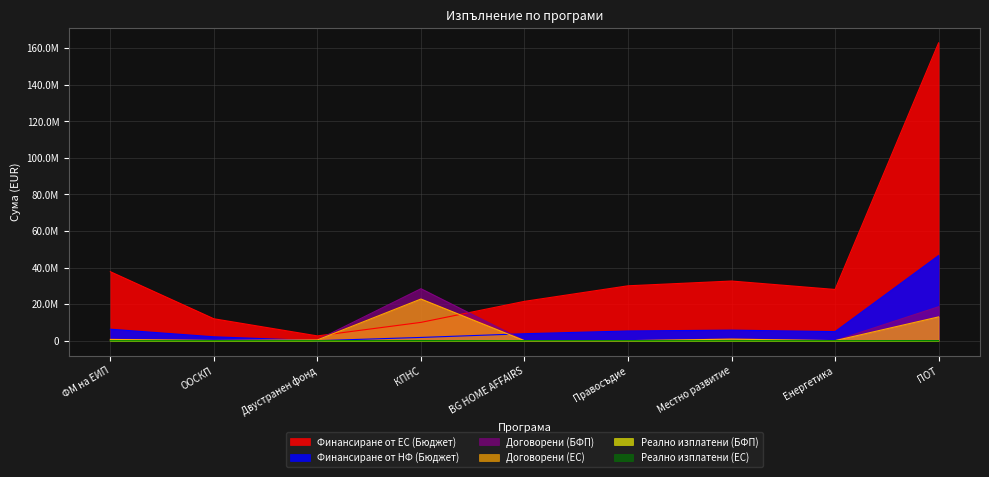

Is it true that Финансиране от ЕС (Бюджет) equals 12914346.6 at ФМ на ЕИП?

False